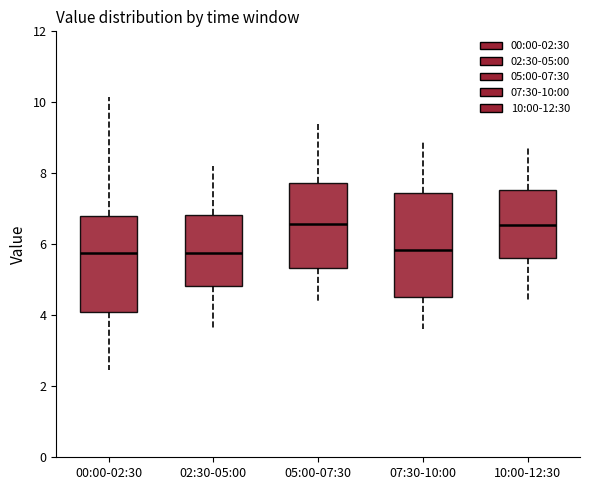

Reading left to right, transcribe this box plot: for each box, give where its median line is, the range the box spans, and where its two whiskers end, as read against the y-axis. The values are not printed on the chart, so give them approximately, as read against the axis.

00:00-02:30: median 5.8, box 4.0 to 6.8, whiskers 2.4 to 10.2
02:30-05:00: median 5.8, box 4.8 to 6.8, whiskers 3.6 to 8.2
05:00-07:30: median 6.6, box 5.4 to 7.8, whiskers 4.4 to 9.4
07:30-10:00: median 5.8, box 4.6 to 7.4, whiskers 3.6 to 9.0
10:00-12:30: median 6.6, box 5.6 to 7.6, whiskers 4.4 to 8.8